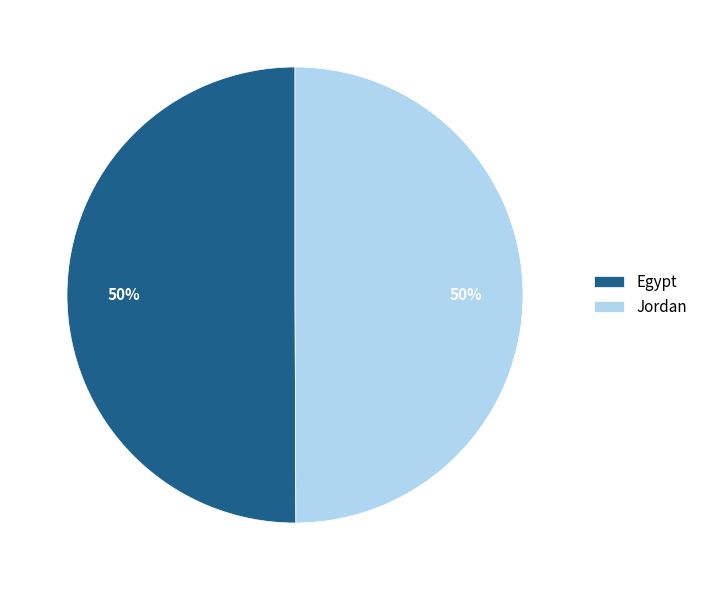

To the nearest percent, what is the average slice percentage?

50%